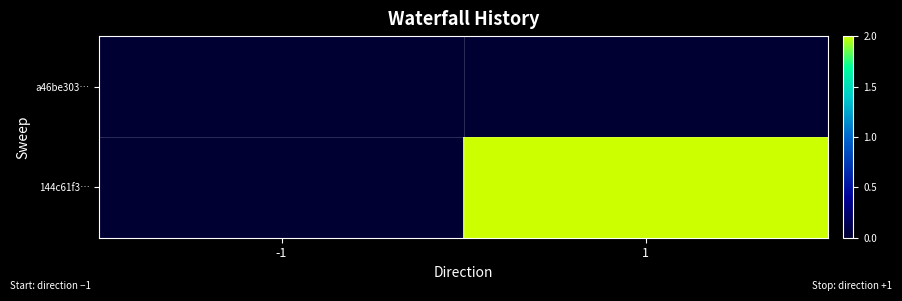

At which category is the sum across all series the highest?

1